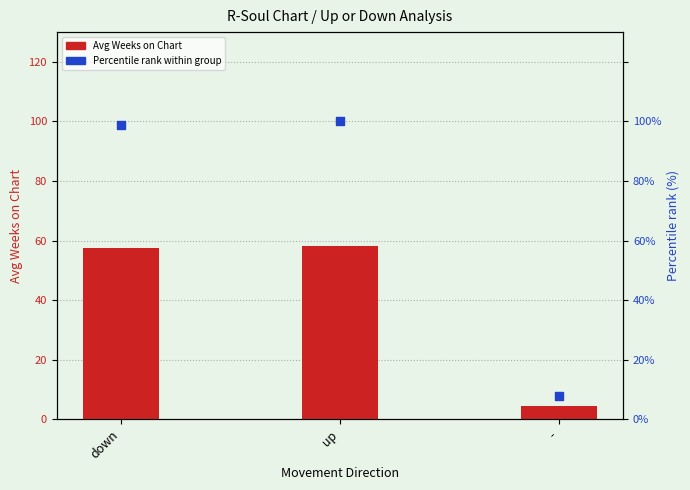

What is the total value across all series at -?

12.2